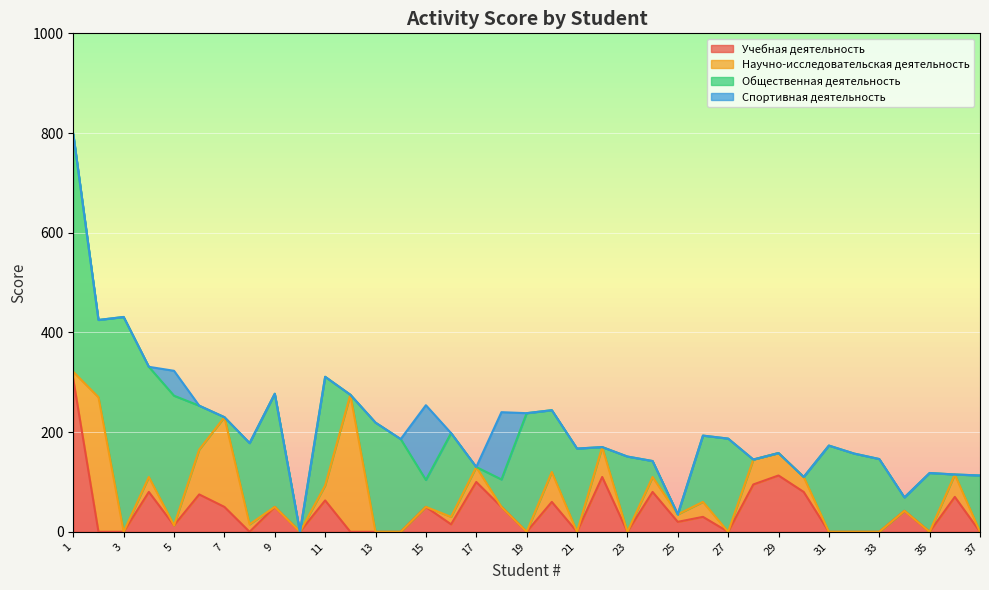

How many positive values does the Общественная деятельность series have?

27